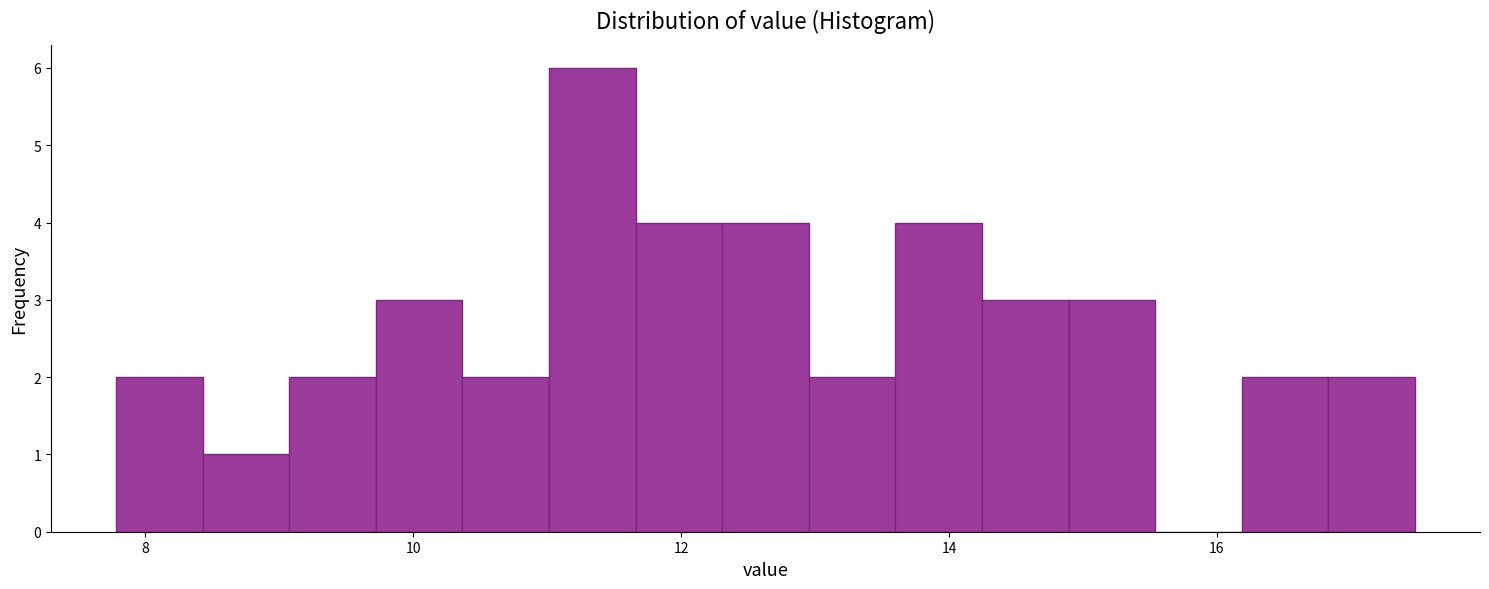

Read against the x-axis, roughly where is the centre of the tallest bar?

11.4